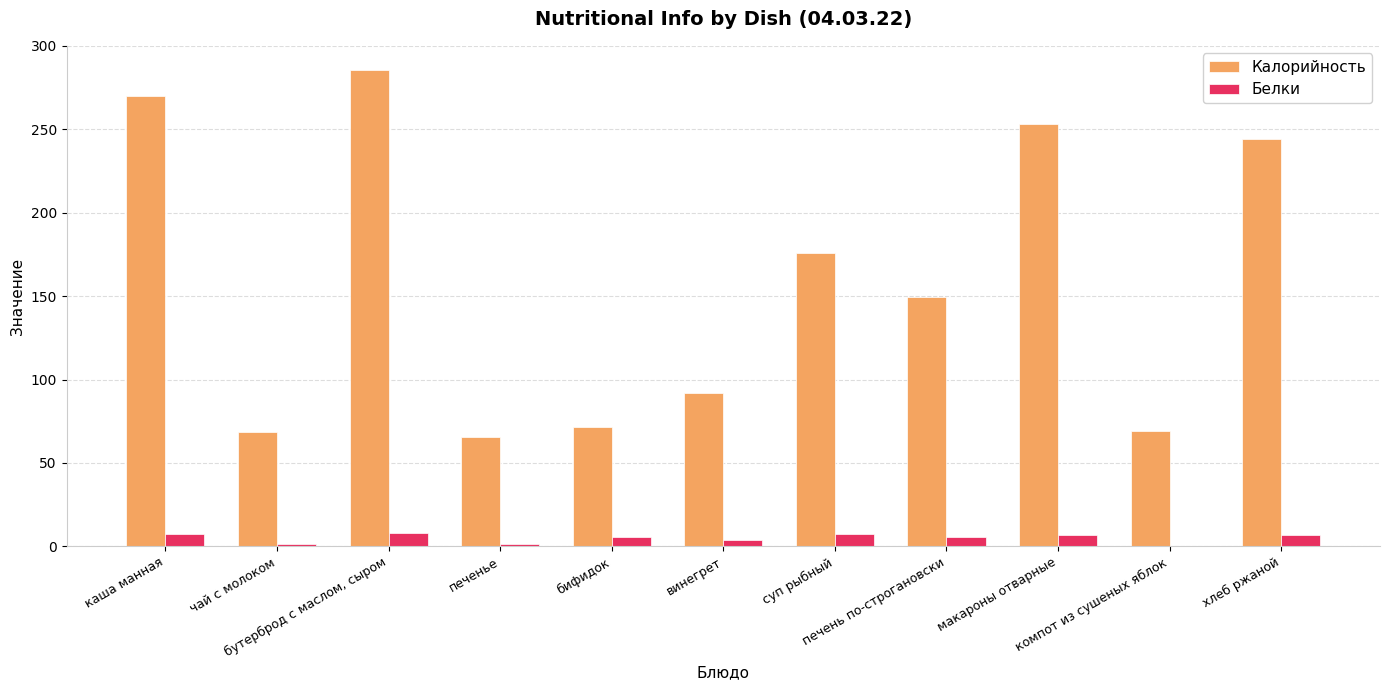

Which series has the largest total across all categories?

Калорийность